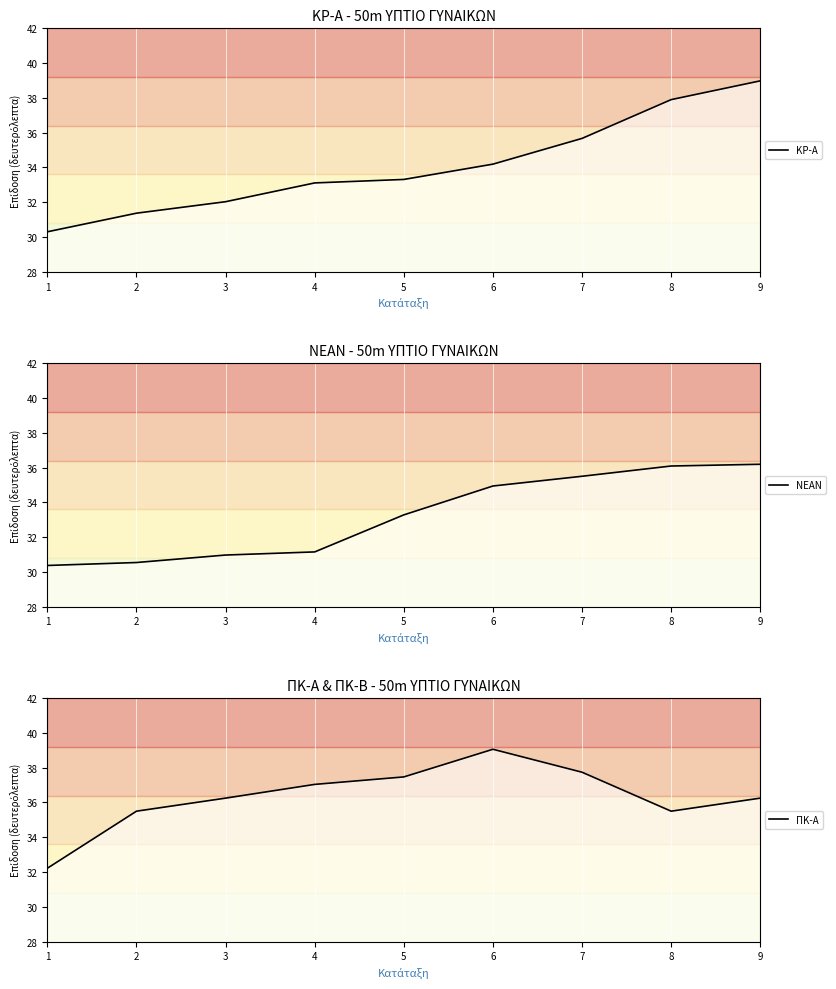

Which series changed the most between 2 and 8?

ΚΡ-Α